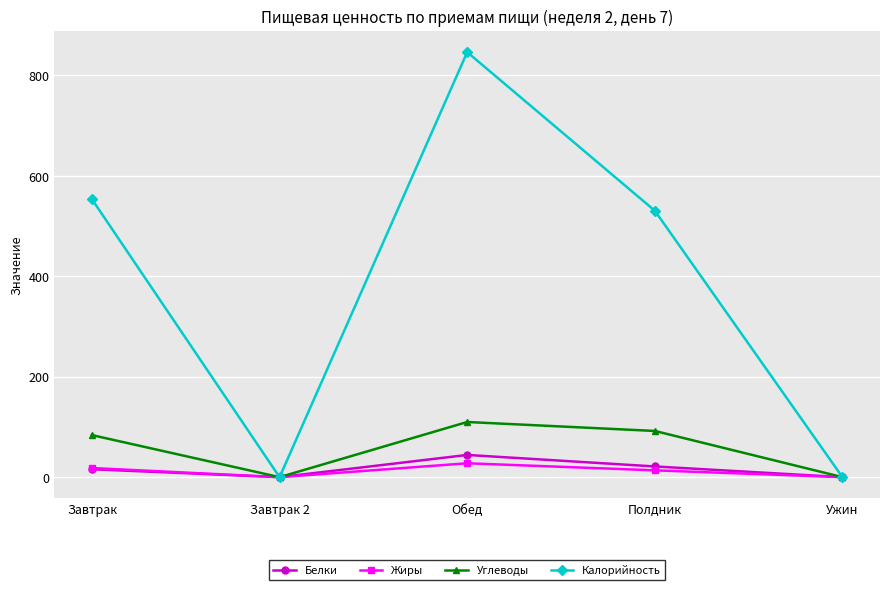

Reading left to right, extract all data points from this chart.

Белки: Завтрак=15.7	Завтрак 2=0.0	Обед=44.2	Полдник=21.3	Ужин=0.0
Жиры: Завтрак=18.2	Завтрак 2=0.0	Обед=27.6	Полдник=13.6	Ужин=0.0
Углеводы: Завтрак=83.7	Завтрак 2=0.0	Обед=109.8	Полдник=92.0	Ужин=0.0
Калорийность: Завтрак=553.5	Завтрак 2=0.0	Обед=846.4	Полдник=530.6	Ужин=0.0